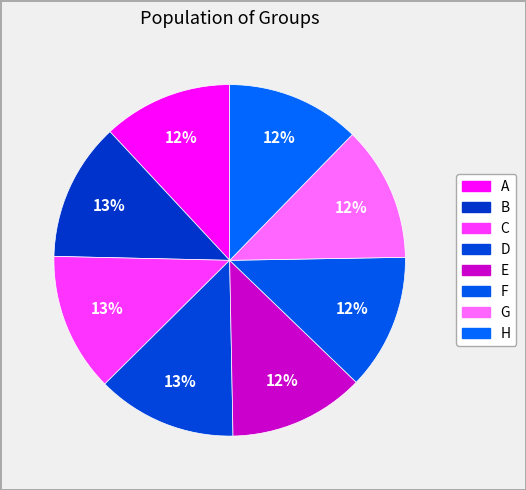

To the nearest percent, what percentage of the pie is A?

12%